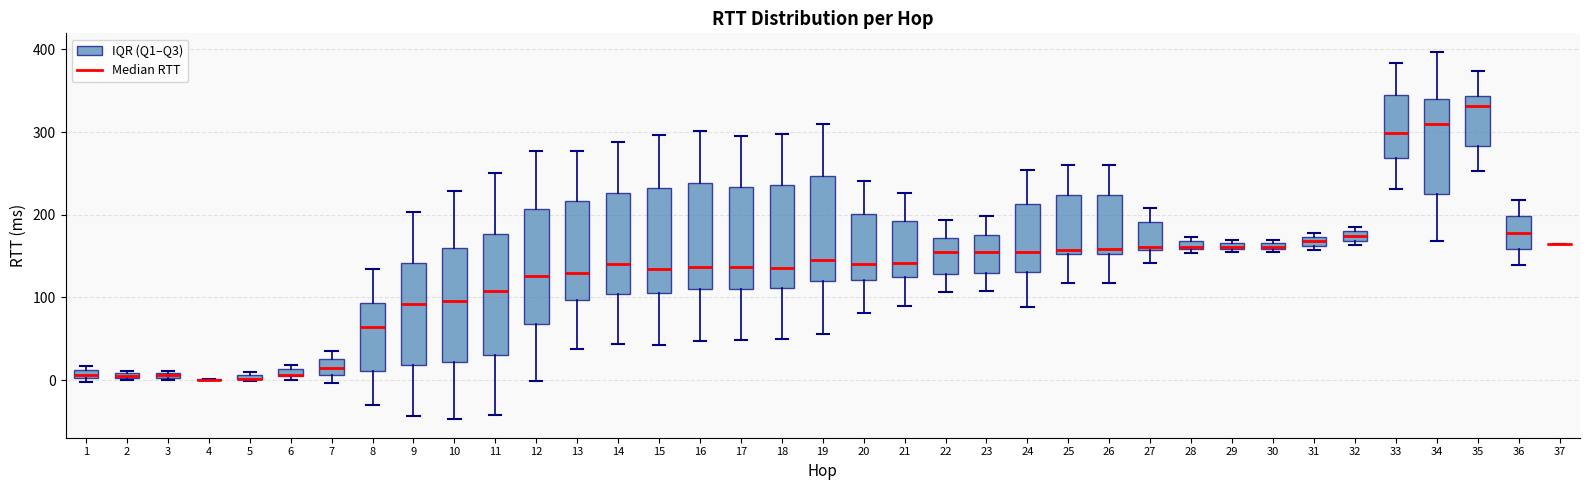

Where is the lower edge of the box at x = 29 on the y-axis? The values are not printed on the chart, so give them approximately, as read against the axis.

160